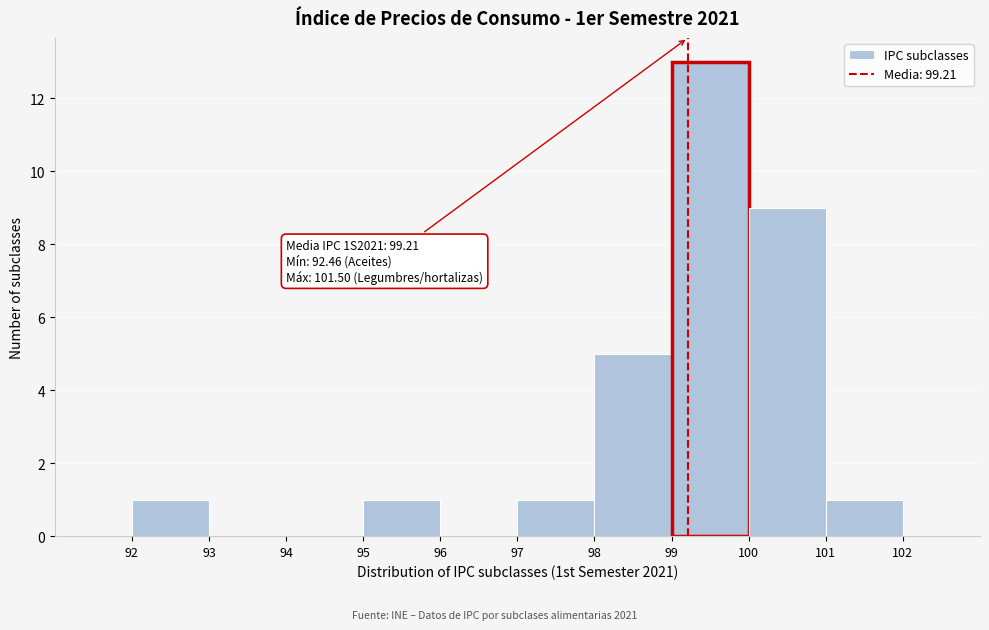

Over which range of the x-axis is the bar tallest?

99 to 100